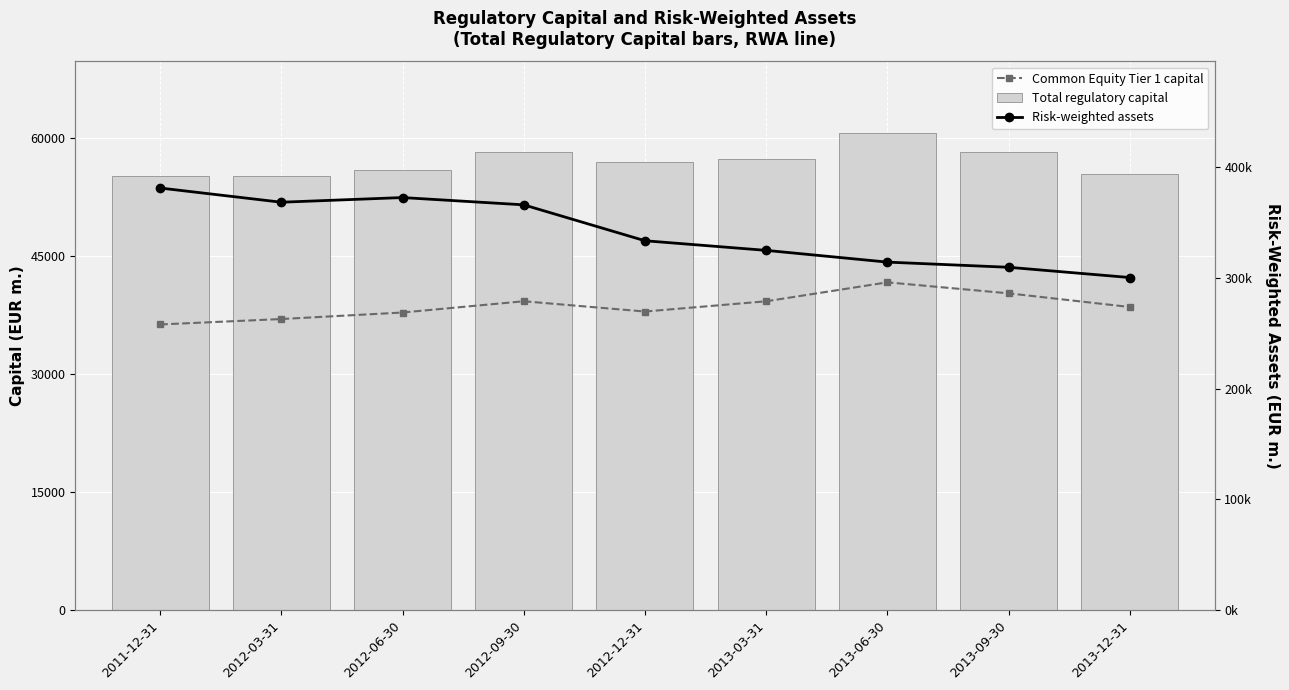

List the series in order of their peak value, highest first.

Risk-weighted assets, Total regulatory capital, Common Equity Tier 1 capital